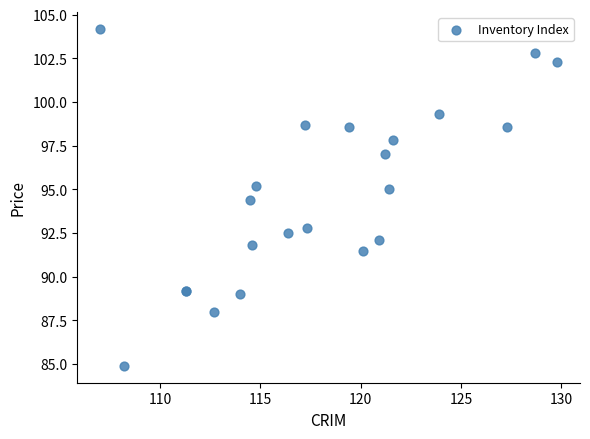

What Y value in the scatter plot is closest to 94?

94.4